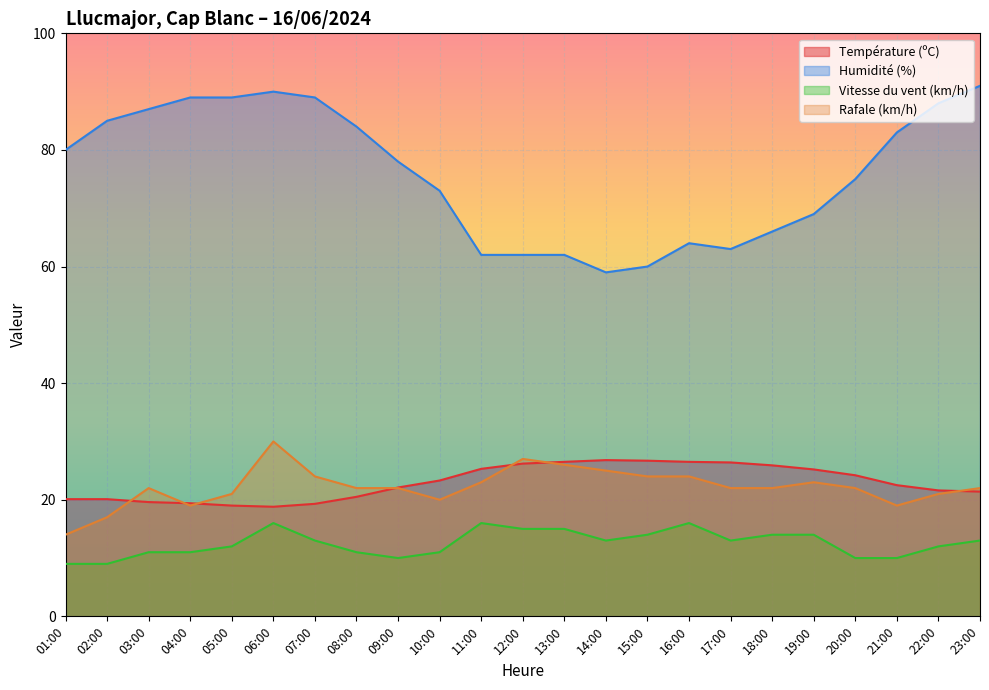

The Vitesse du vent (km/h) series shows 9.0 at 02:00. True or false?

True